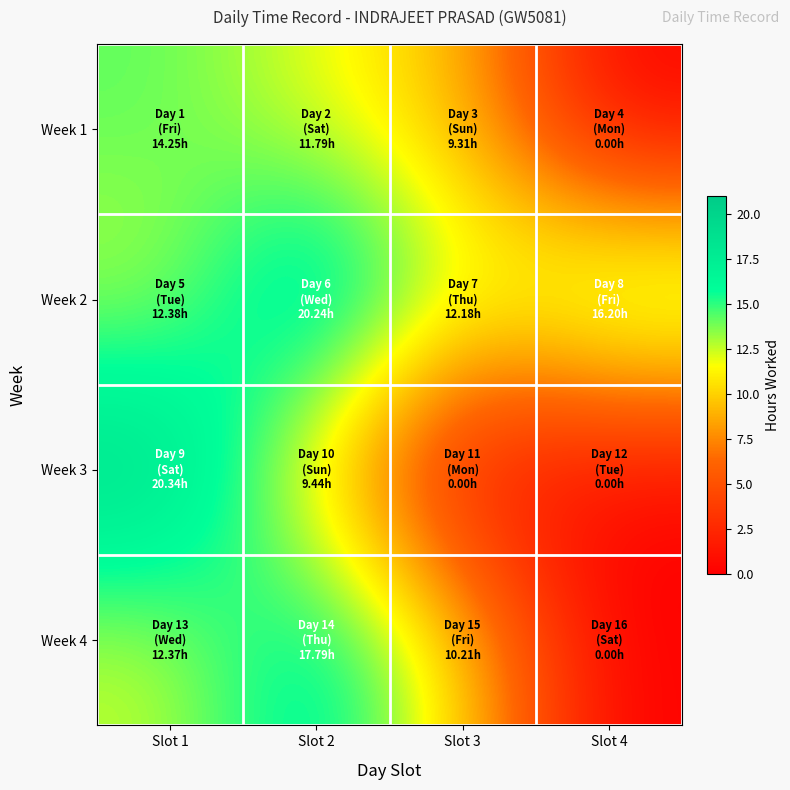

What is the spread (max minus min) of values at Slot 2?

10.8